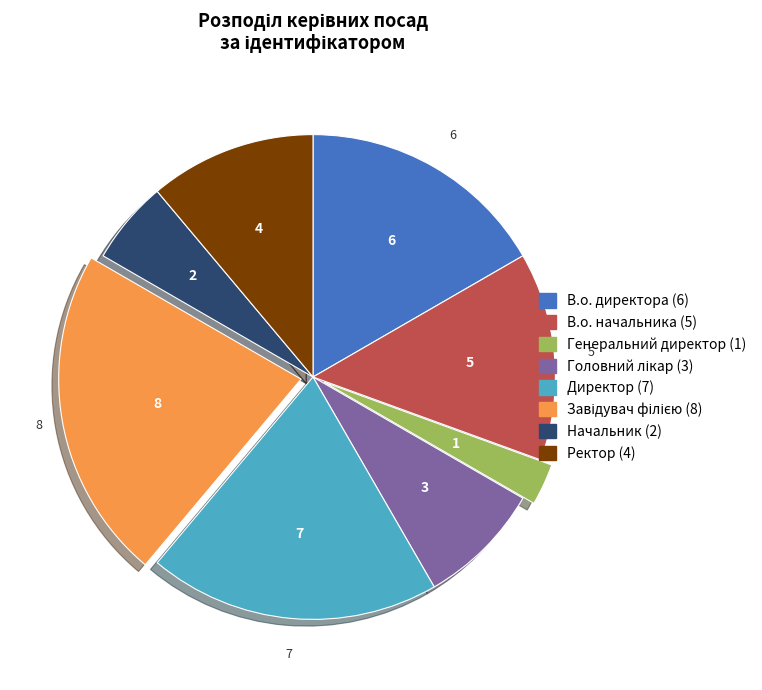

The Генеральний директор slice represents 11% of the pie. True or false?

False